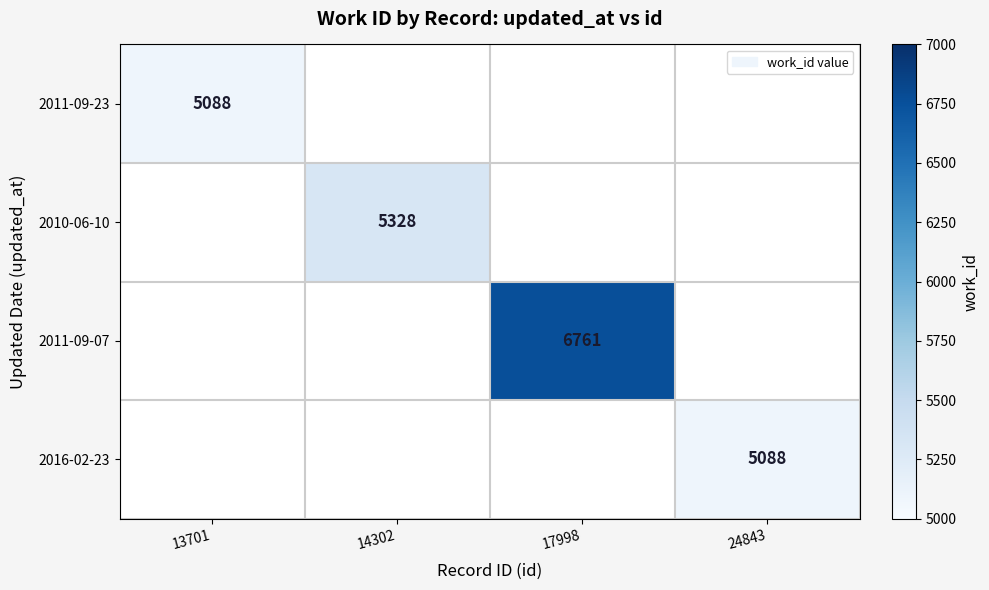

The 2011-09-23 series shows 2348 at 13701. True or false?

False